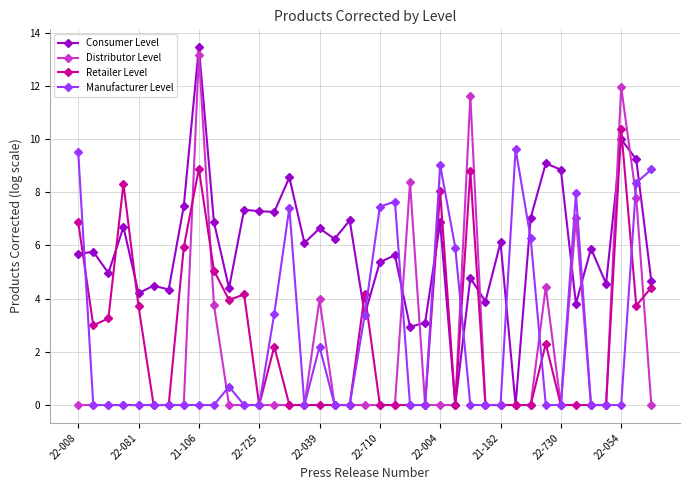

Which series has the largest total across all categories?

Consumer Level